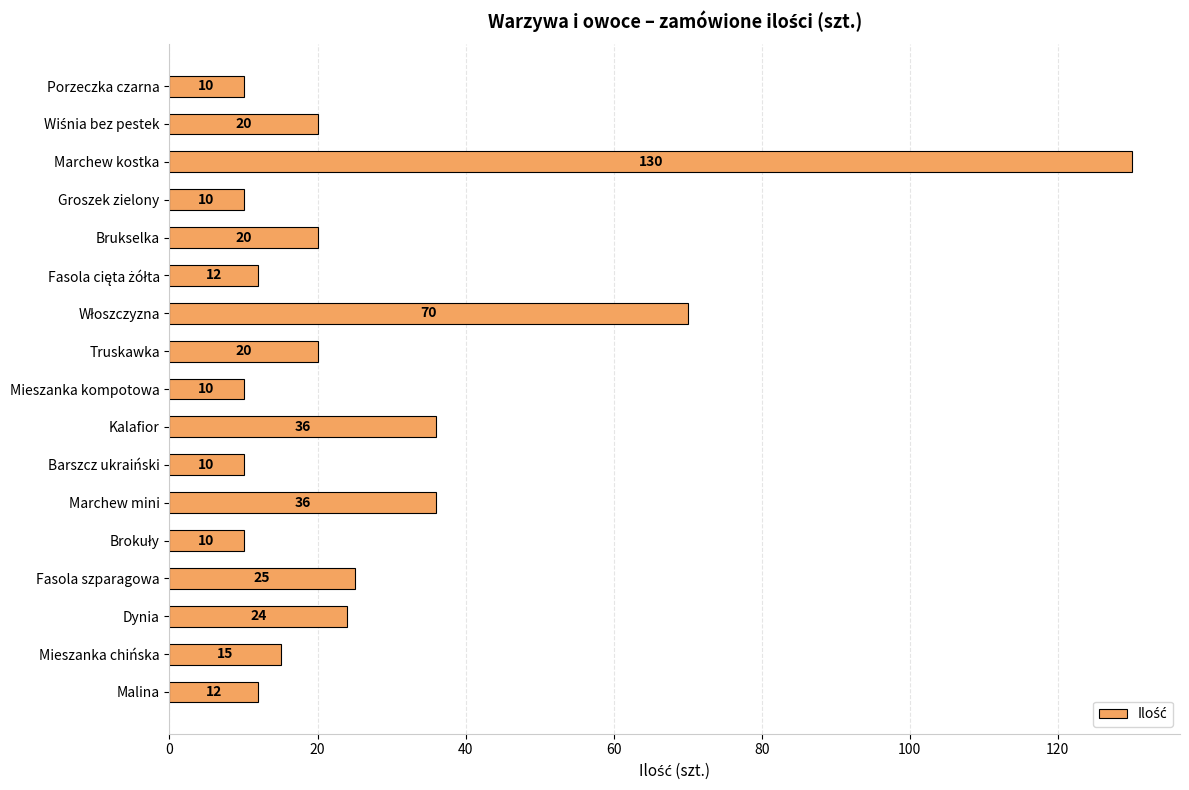

How many series are shown in this chart?

1